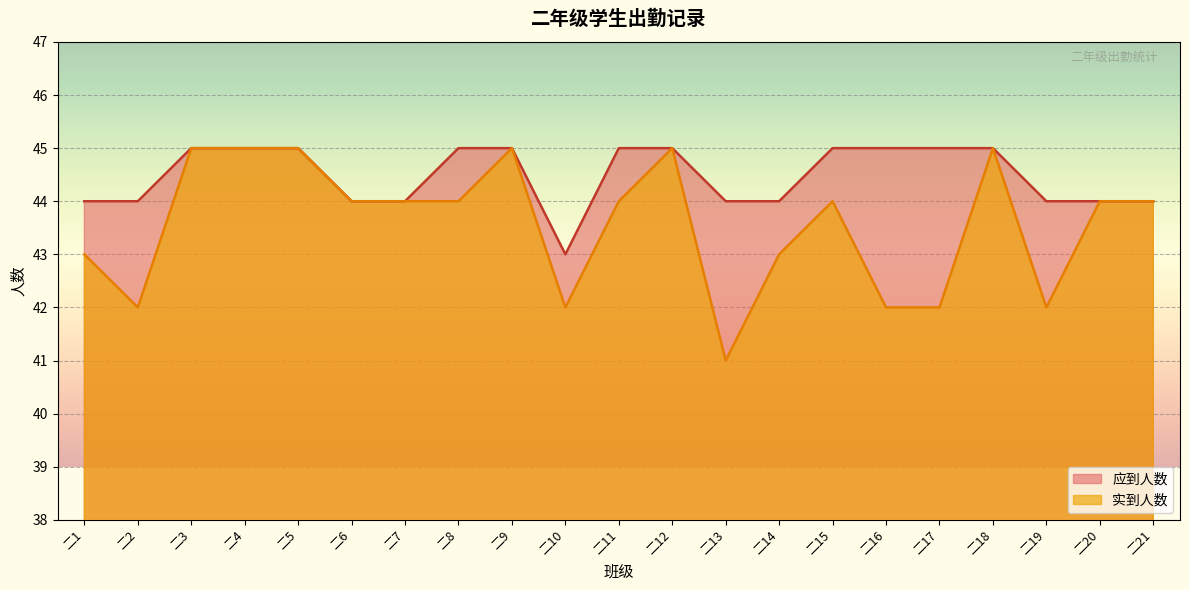

At which category is the sum across all series the highest?

二3